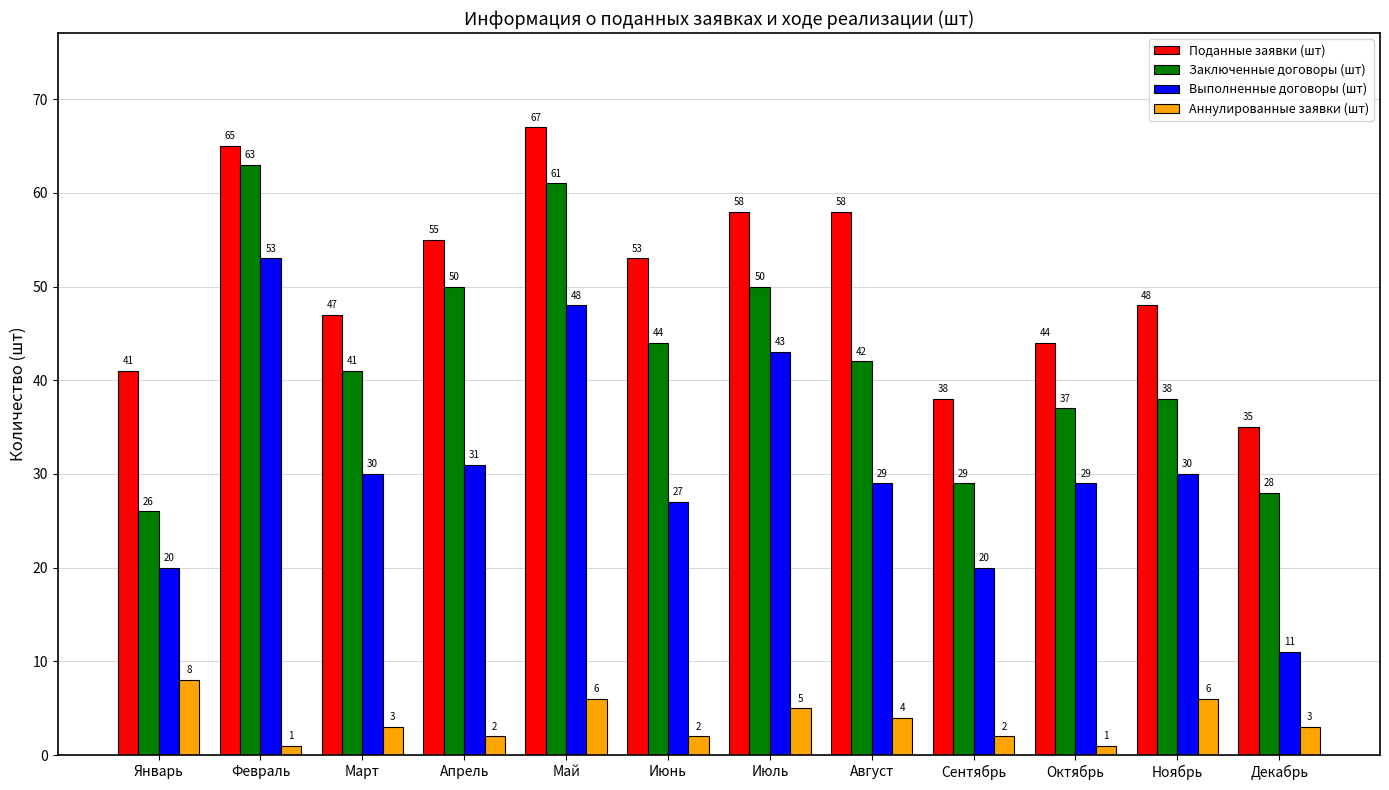

Which series has the largest total across all categories?

Поданные заявки (шт)